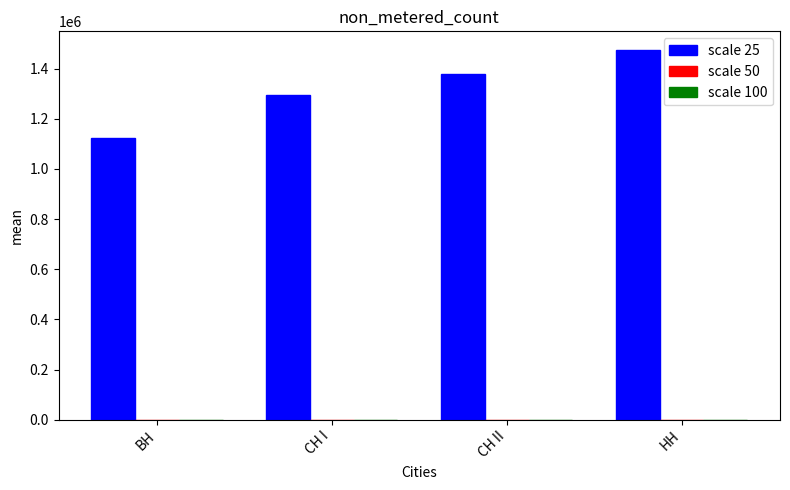

Which series has the widest spread of values?

scale 25